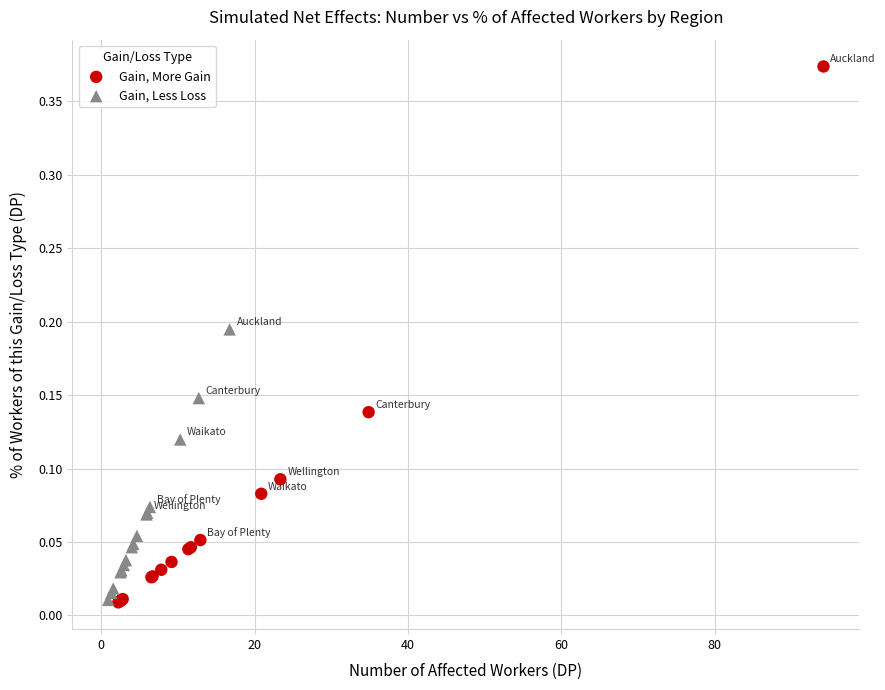

Which series has the widest spread of Y values?

Gain, More Gain